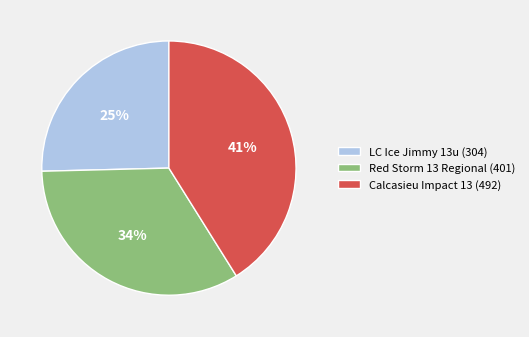

What is the largest slice in the pie chart?

Calcasieu Impact 13 (492)